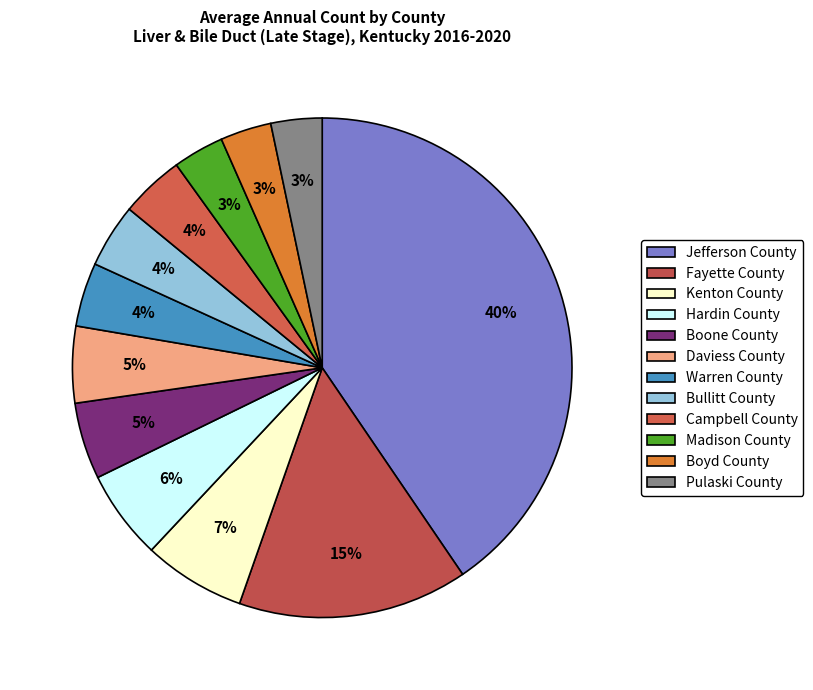

Rank the categories by value from lowest to highest.

Madison County, Boyd County, Pulaski County, Warren County, Bullitt County, Campbell County, Boone County, Daviess County, Hardin County, Kenton County, Fayette County, Jefferson County